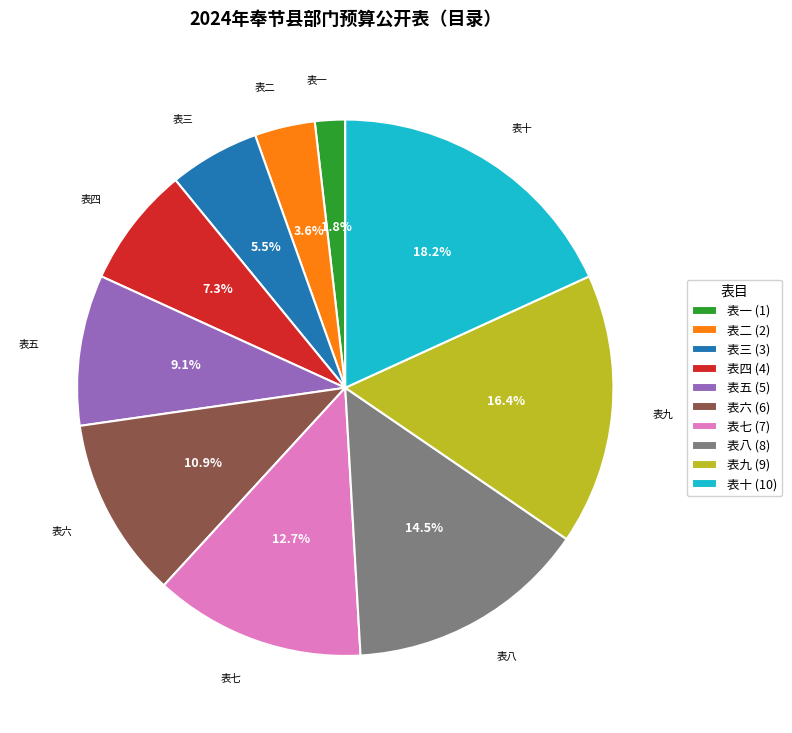

To the nearest percent, what is the difference between the largest and smallest slice percentages?

16%